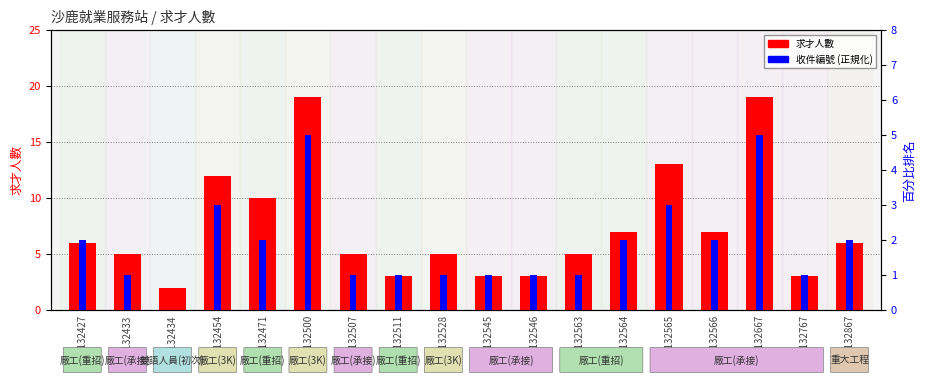

What is the approximate value of 求才人數 at 1132867, to the nearest 5?

5